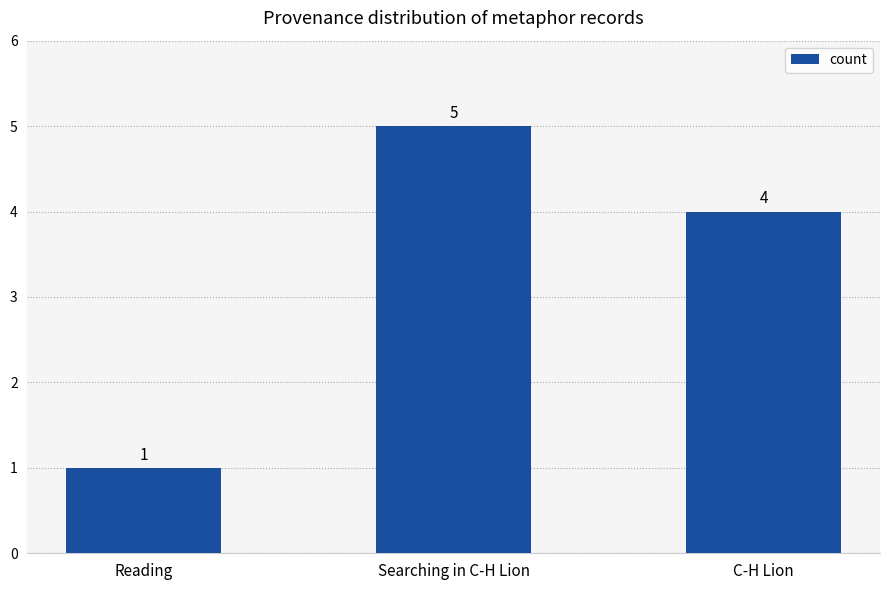

List the labels in order of value, smallest first.

Reading, C-H Lion, Searching in C-H Lion